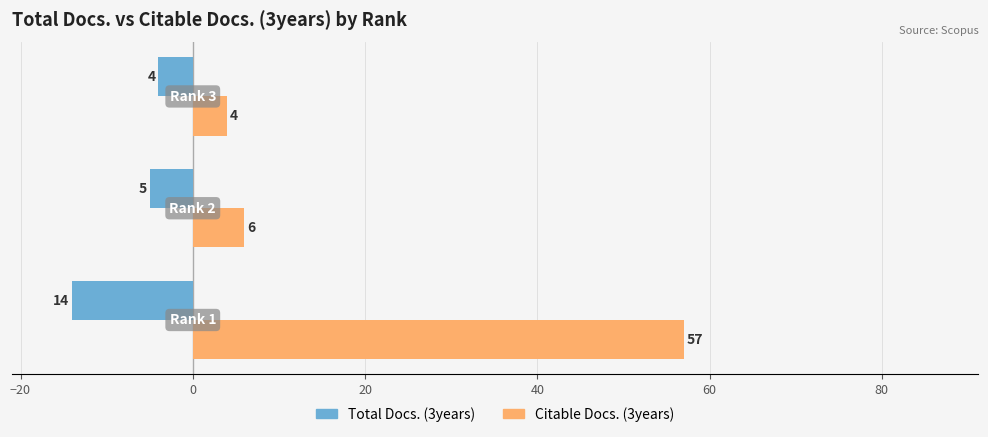

What is the maximum value shown in the chart?

57